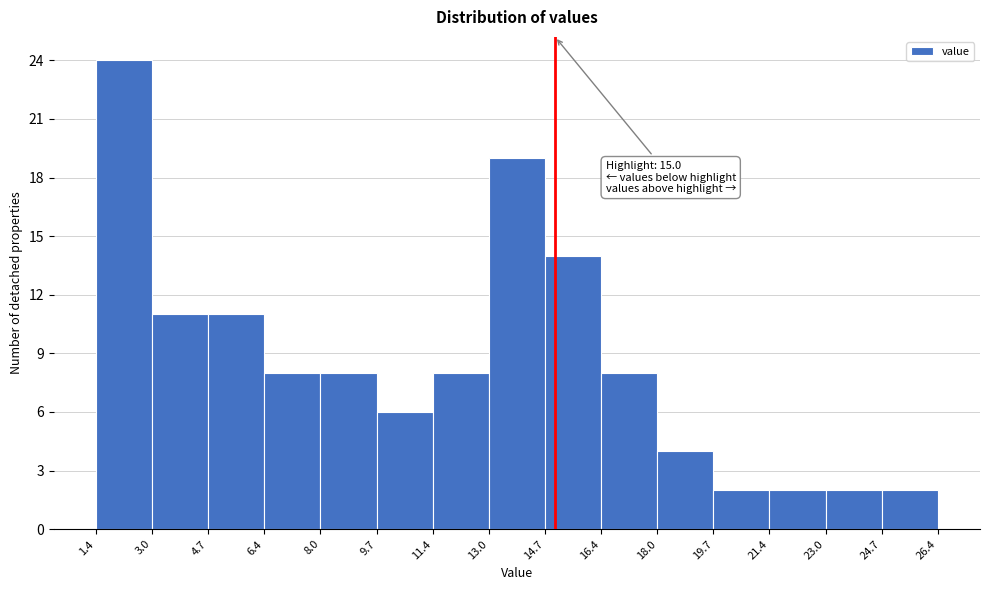

Over which range of the x-axis is the bar tallest?

1.4 to 3.0